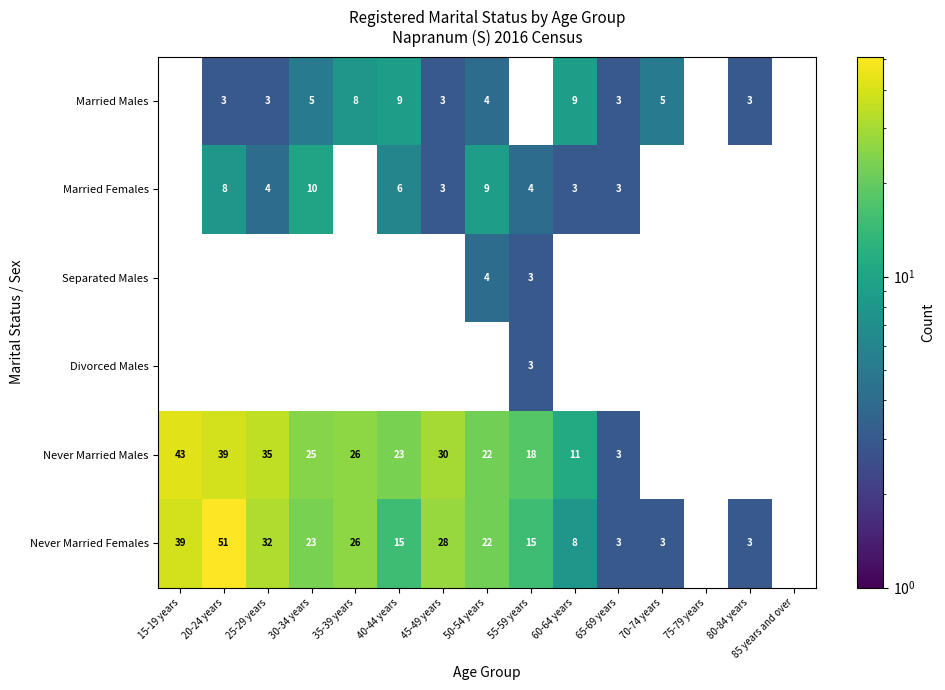

How many values in the Separated Males series exceed 0?

2